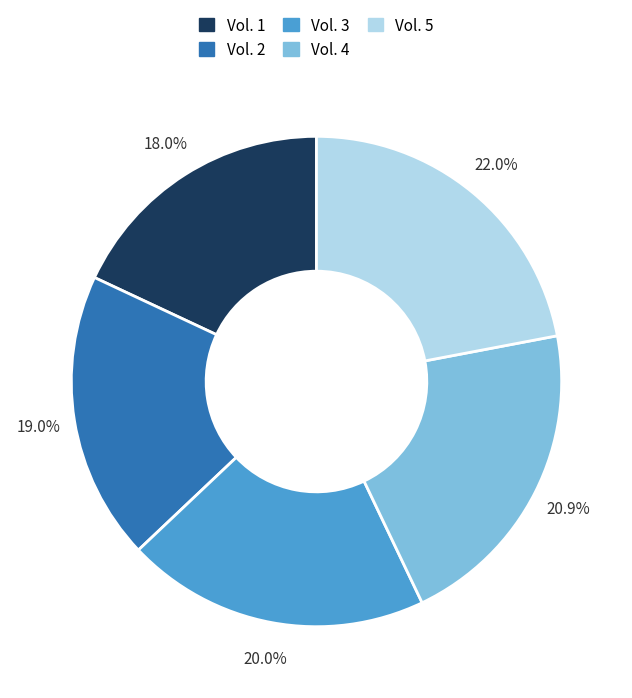

Which has a higher value, Vol. 5 or Vol. 1?

Vol. 5